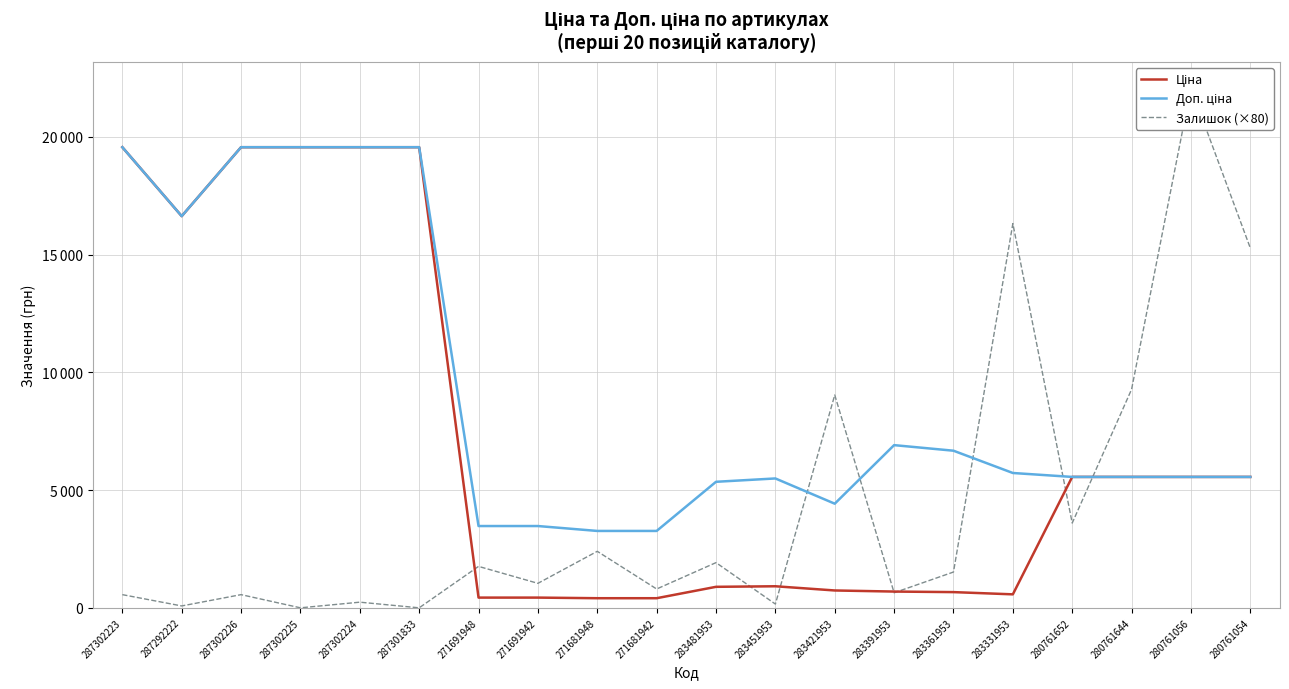

True or false: Доп. ціна and Ціна cross at least once.

False